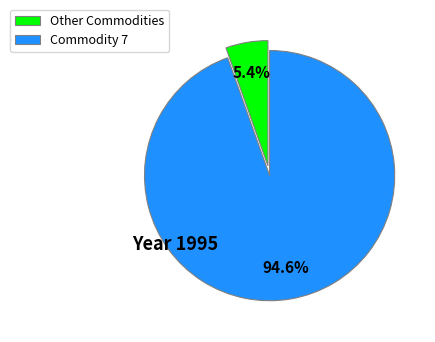

Between Commodity 7 and Other Commodities, which is larger?

Commodity 7